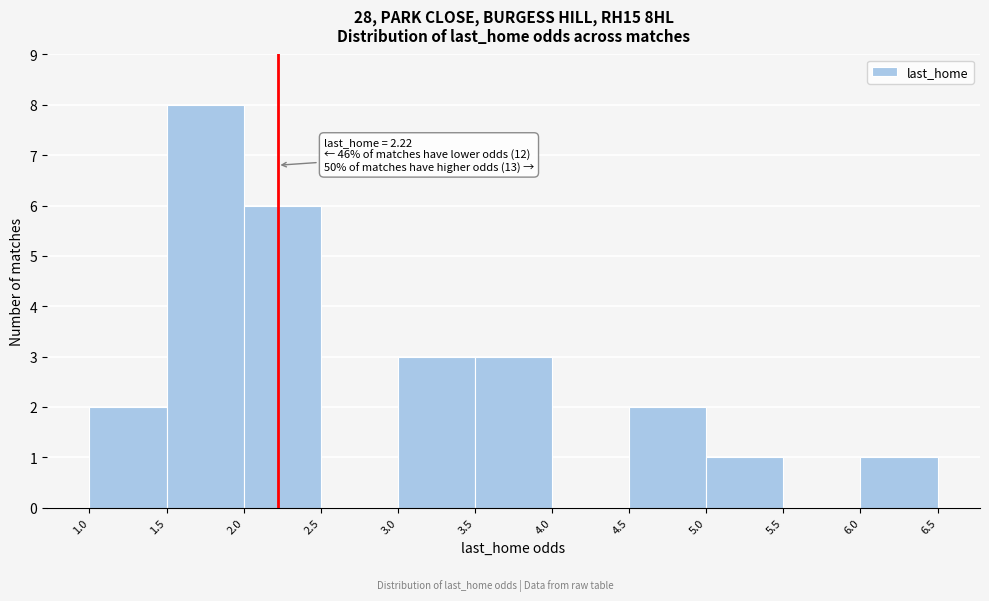

Over which range of the x-axis is the bar tallest?

1.5 to 2.0